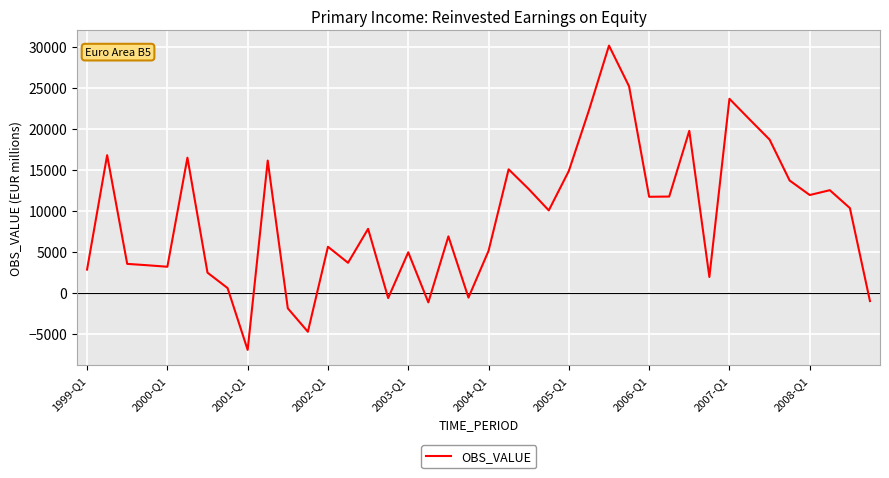

What is the smallest value displayed?

-6963.5